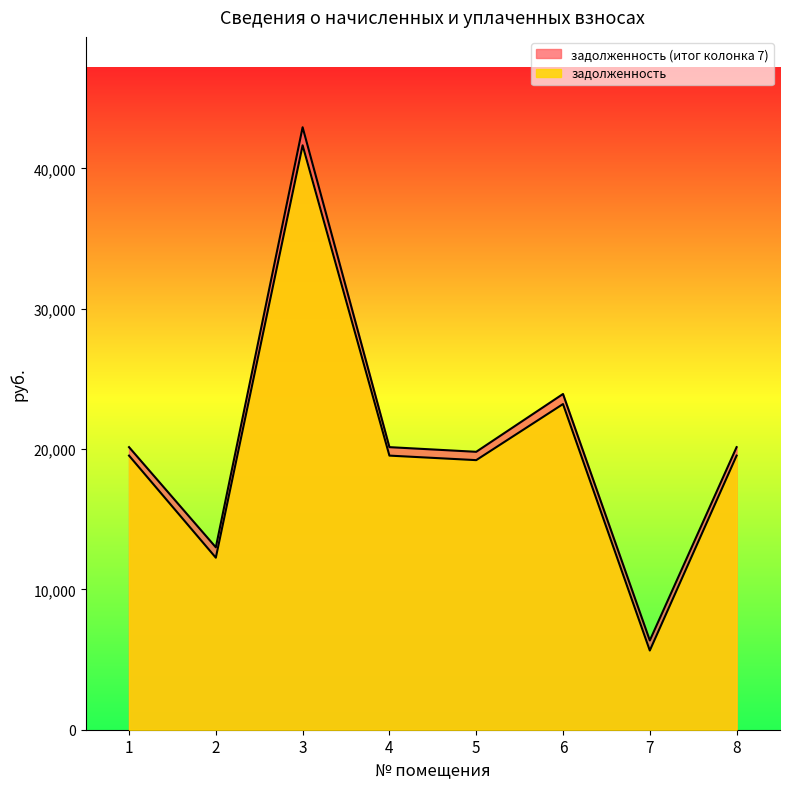

What is the value of the задолженность point at the 6th from the left?

23211.4